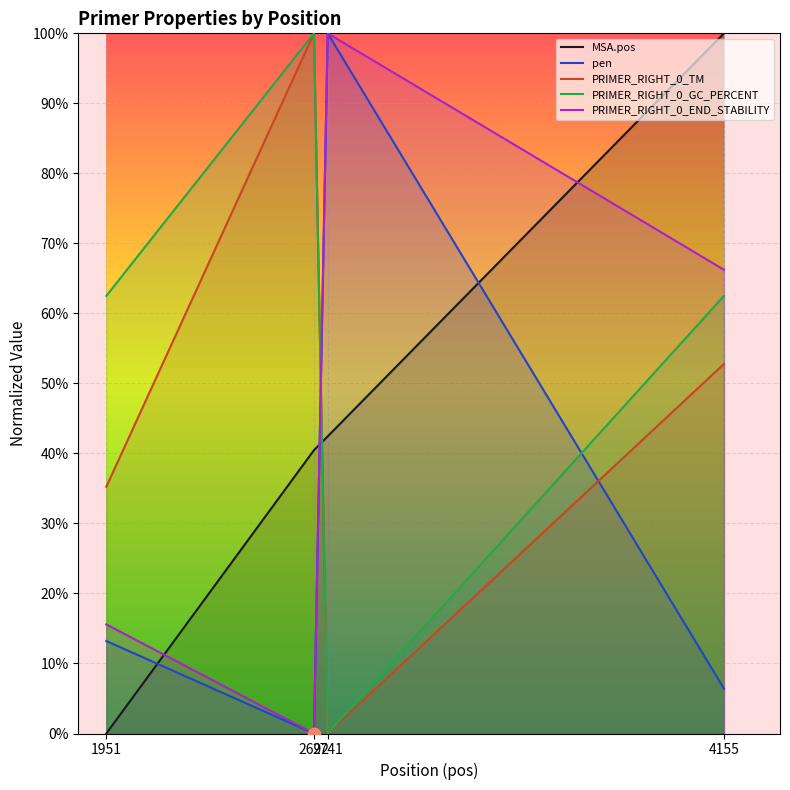

Which series reaches the maximum Y coordinate?

MSA.pos